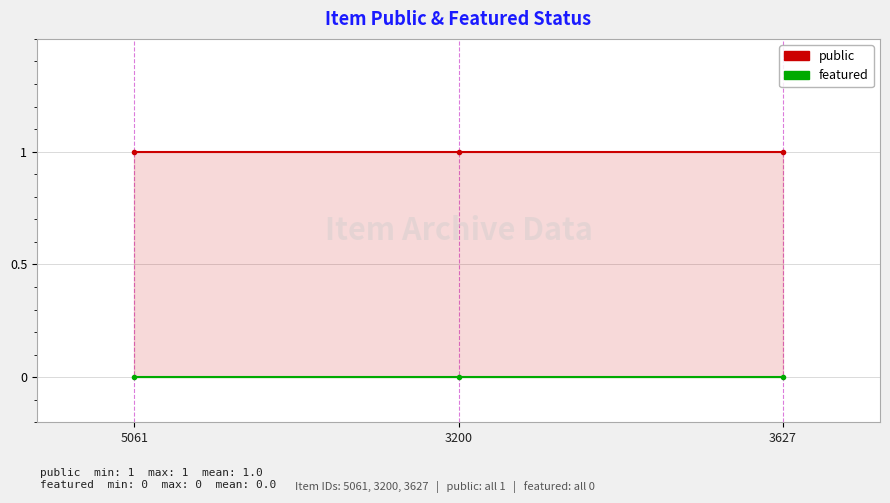

What is the label of the 1st point from the right?

3627